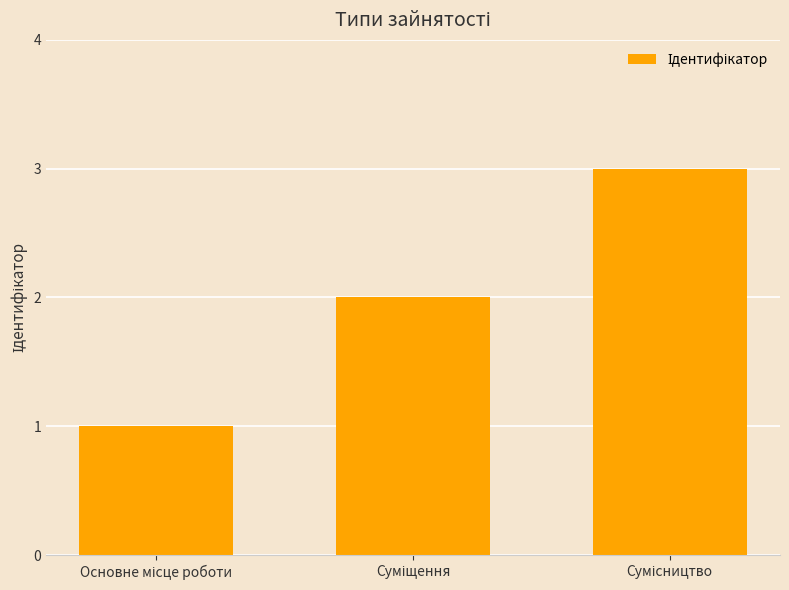

What is the sum of all values?

6